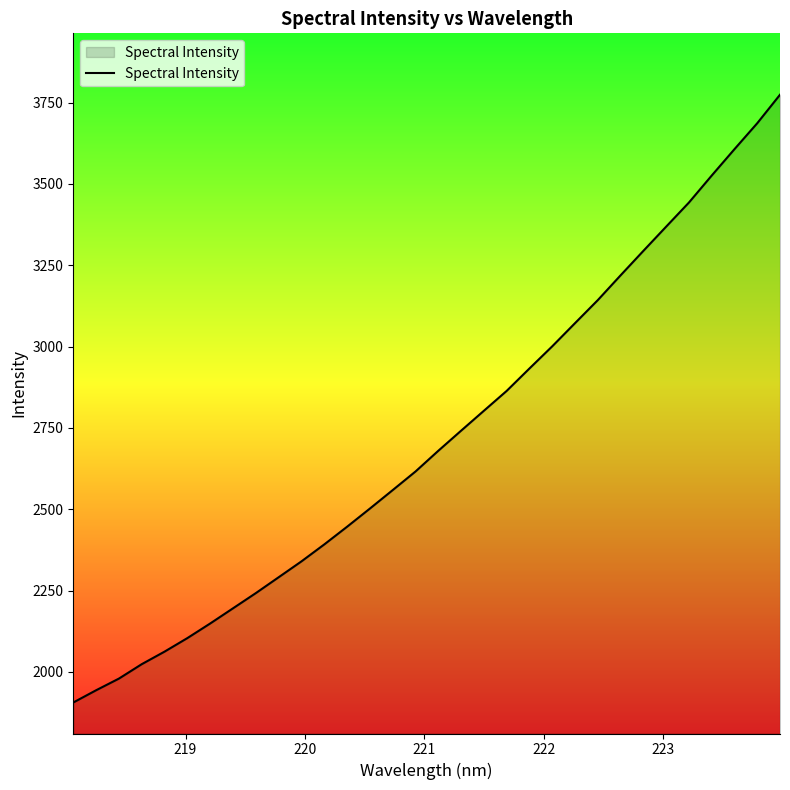

What is the smallest value displayed?

1905.9